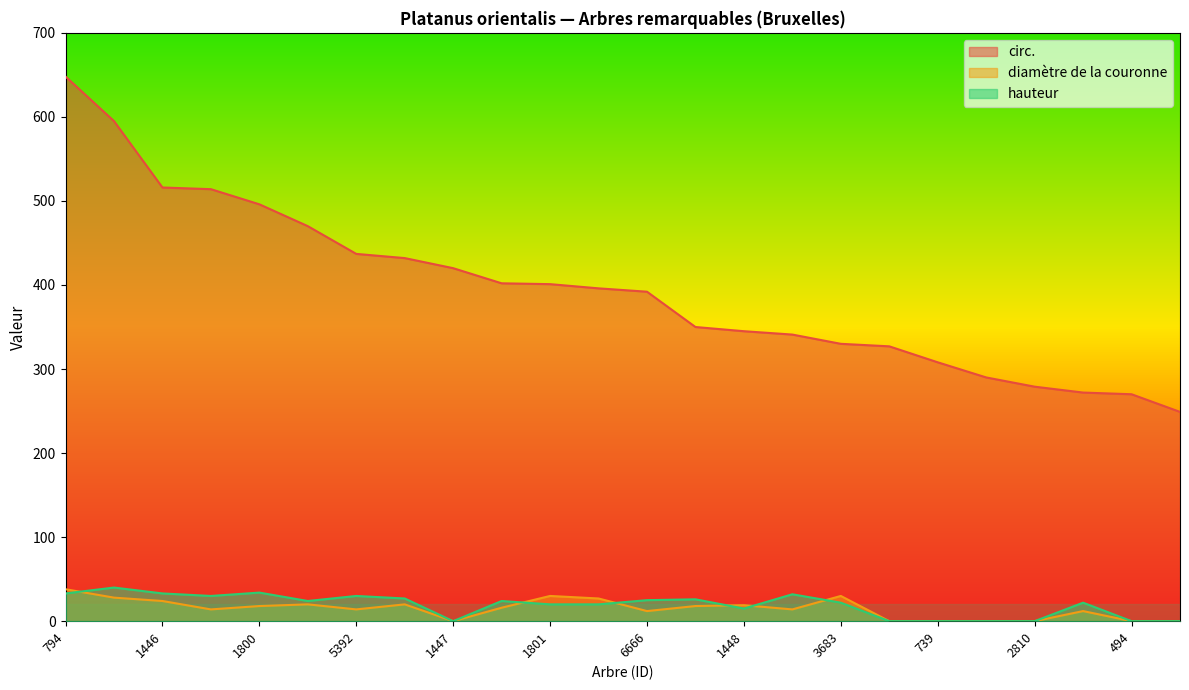

Does the chart have visible grid lines?

No